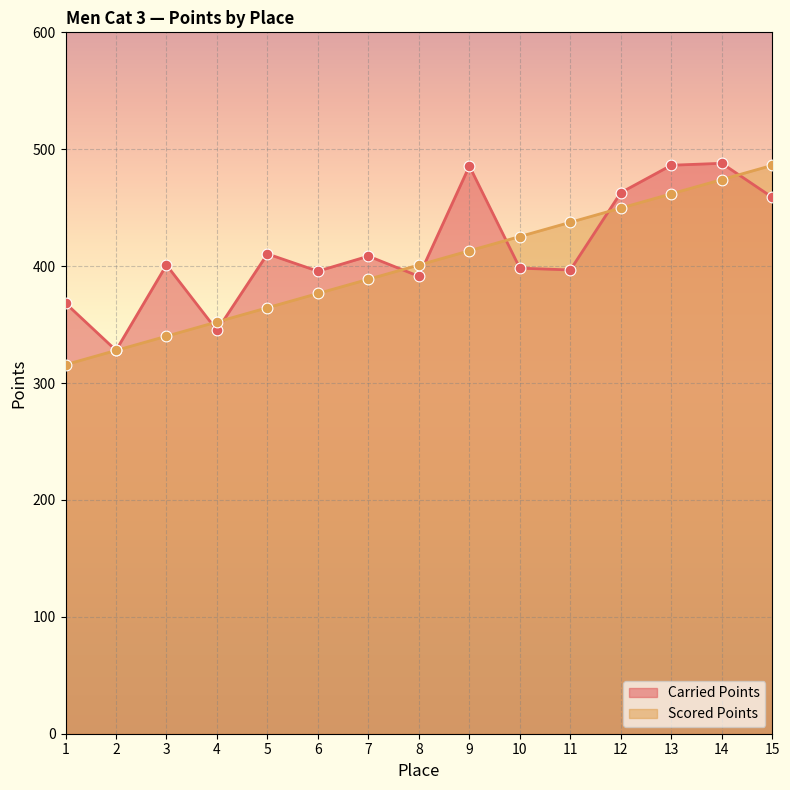

Is the value of Carried Points at 10 greater than the value of Scored Points at 7?

Yes